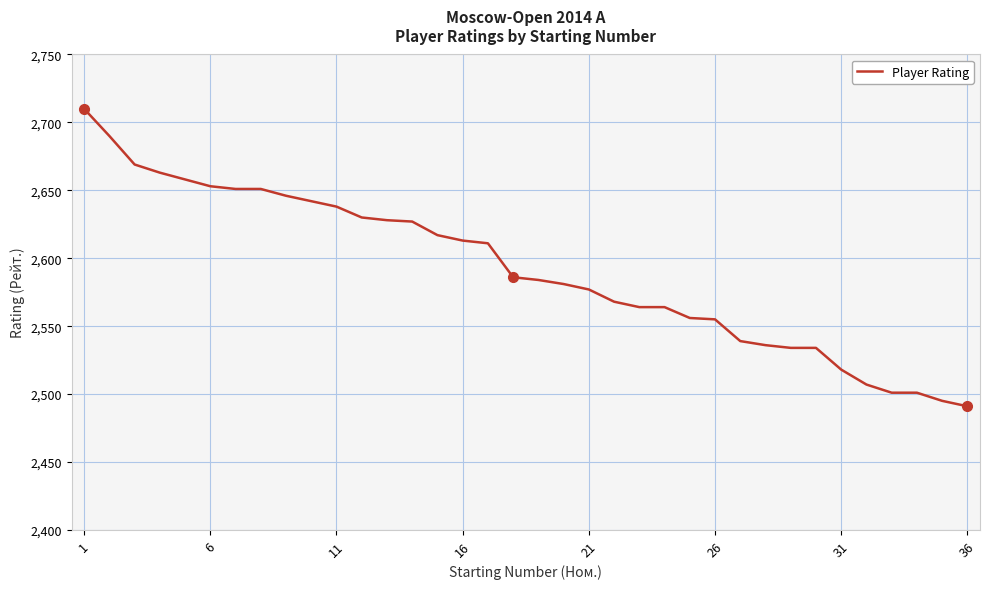

What is the minimum value shown in the chart?

2491